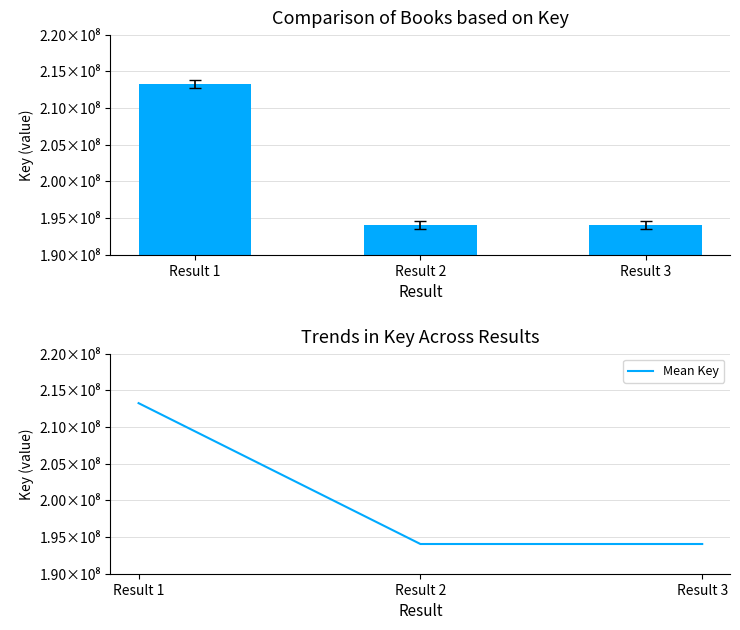

What is the greatest value displayed?

213260888